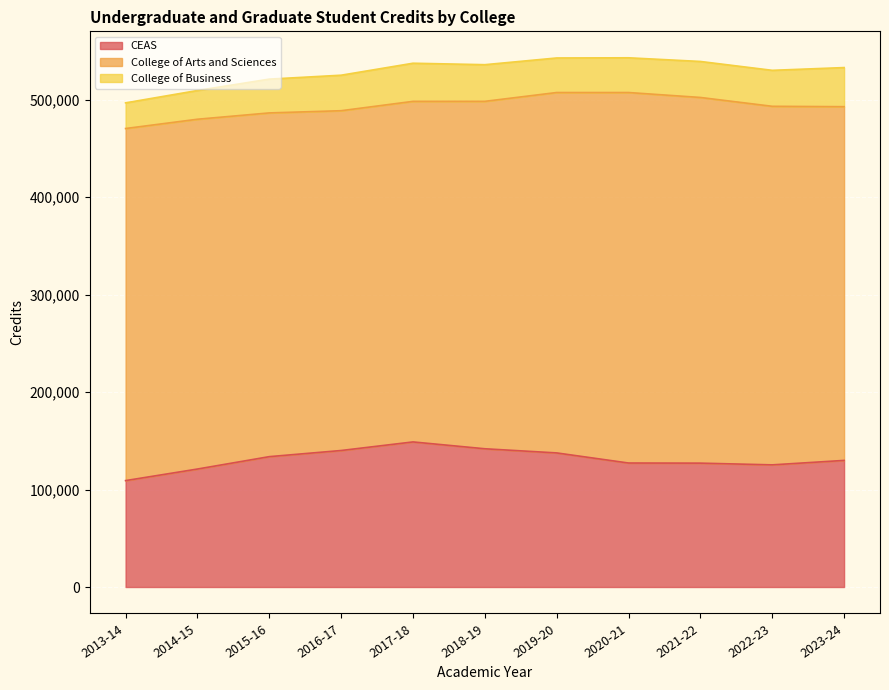

At which label does CEAS reach its minimum?

2013-14